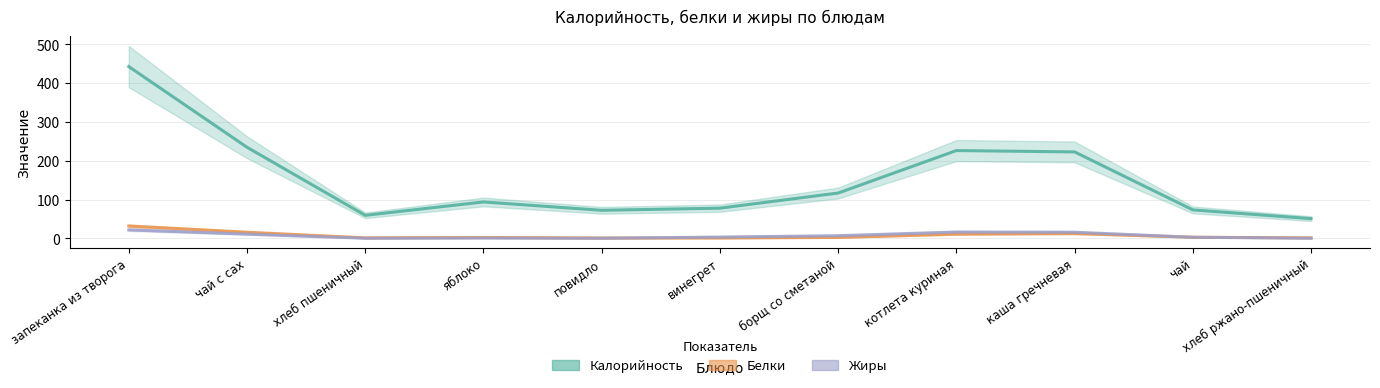

True or false: Белки has a value of 2 at винегрет.

True